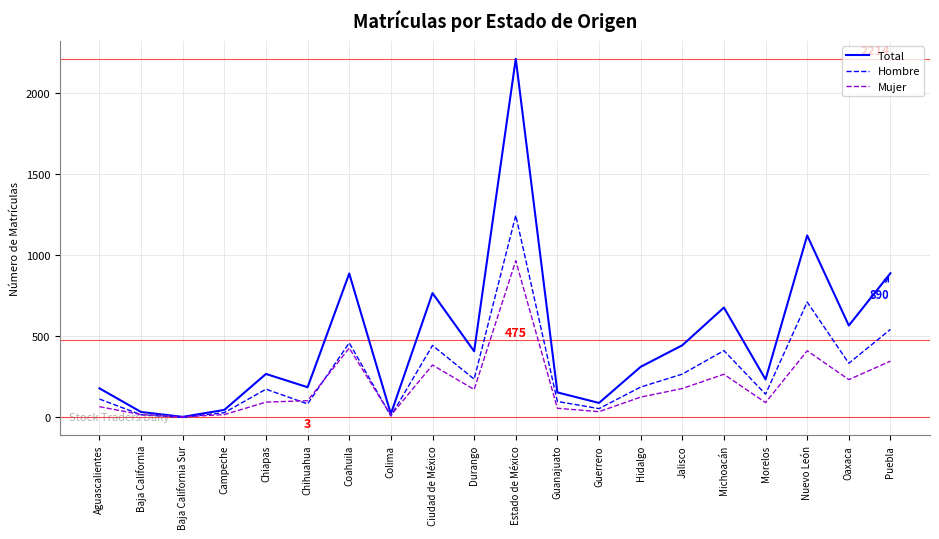

What is the difference between the maximum and minimum values in the Mujer series?

964